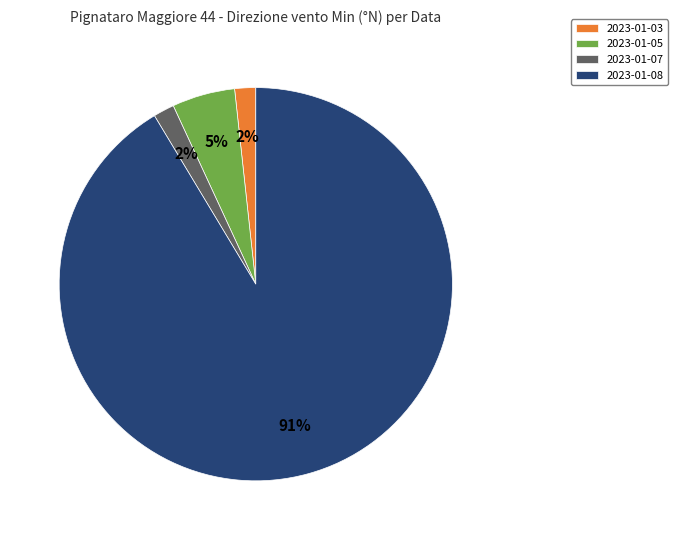

To the nearest percent, what is the average slice percentage?

25%